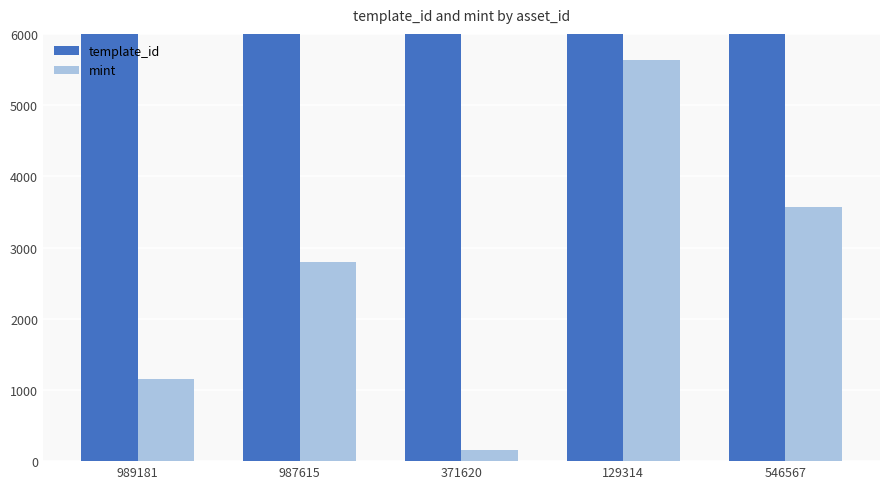

What is the sum of the template_id values at 987615 and 546567?

456163